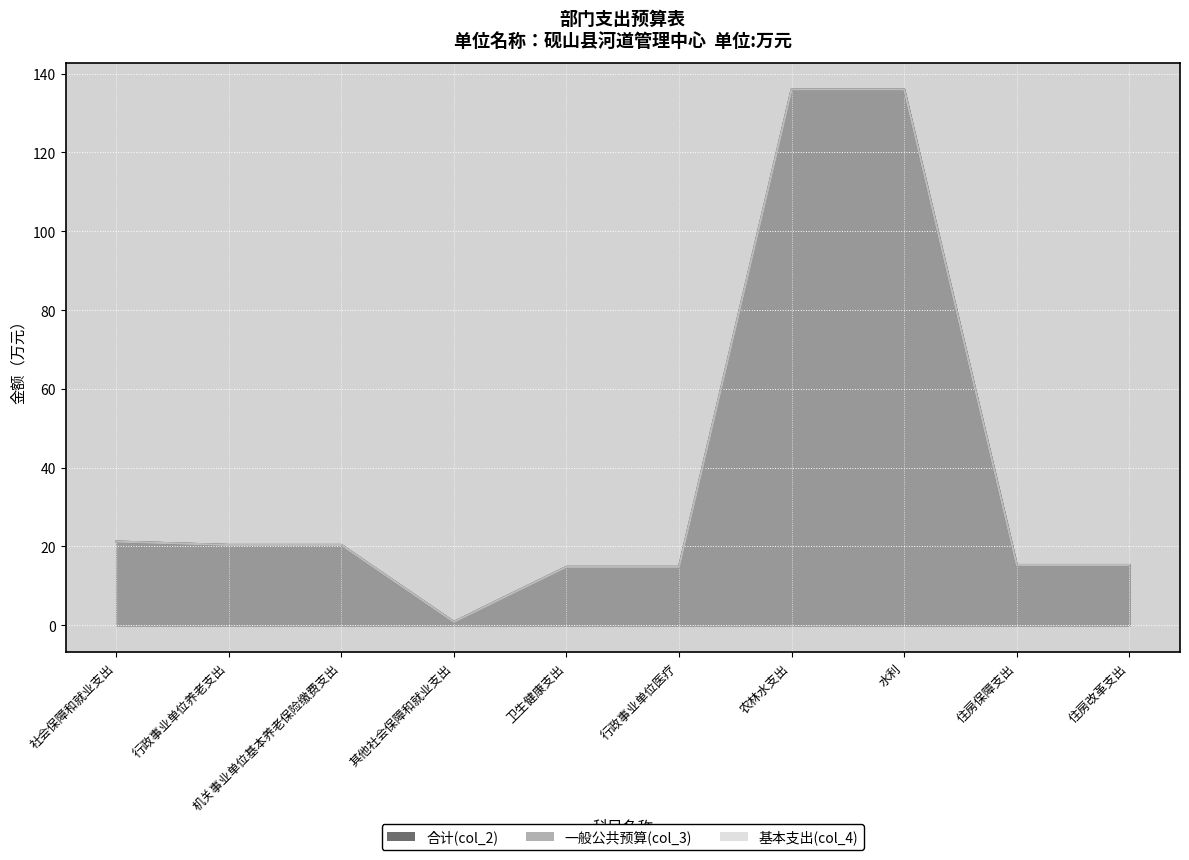

In 合计(col_2), how many points are lower than both neighbors (excluding endpoints)?

1